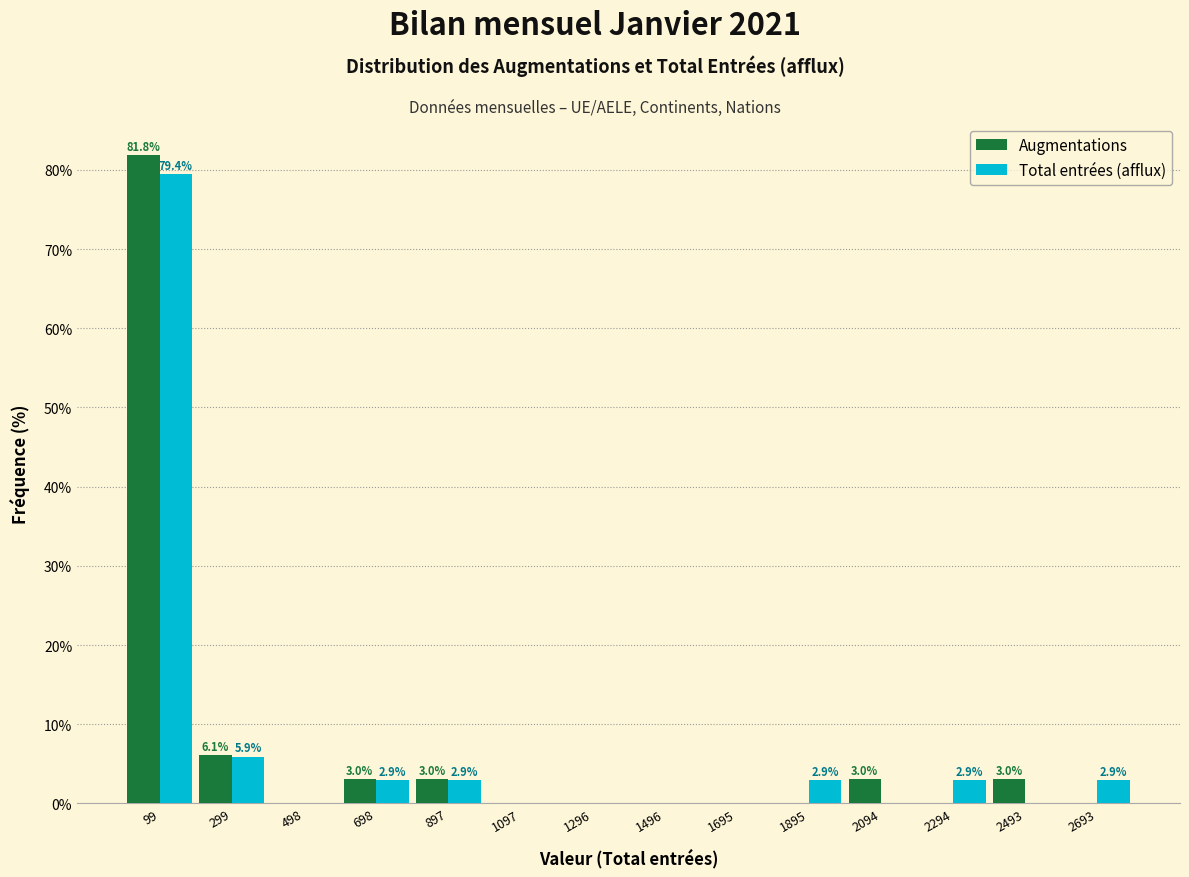

In the Total entrées (afflux) series, which range on the x-axis has the tallest bar?

0 to 200